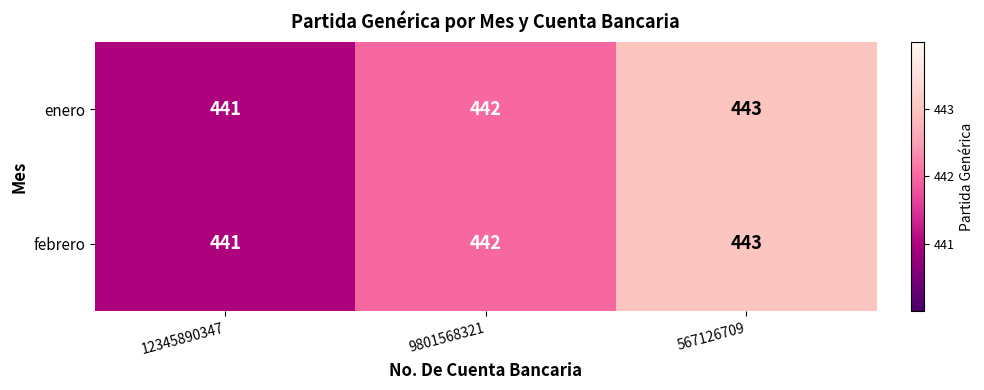

Reading left to right, list all the values displayed in this chart.

enero: 441	442	443
febrero: 441	442	443